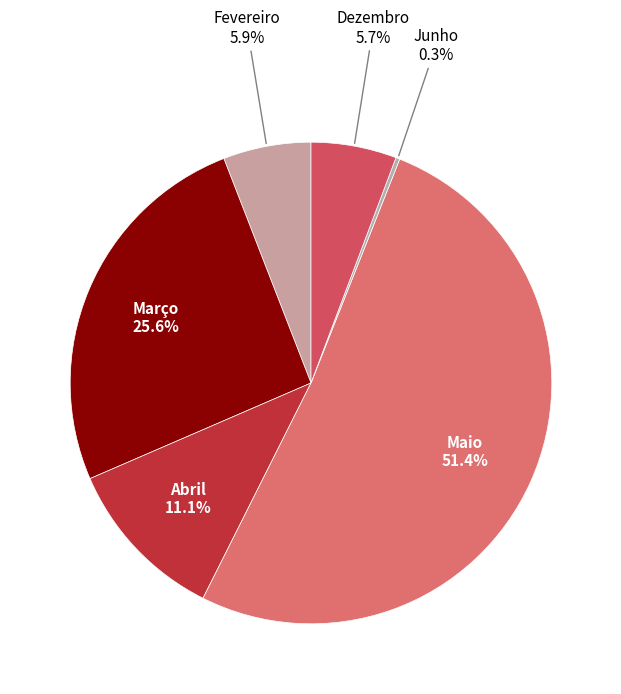

To the nearest percent, what is the difference between the largest and smallest slice percentages?

51%